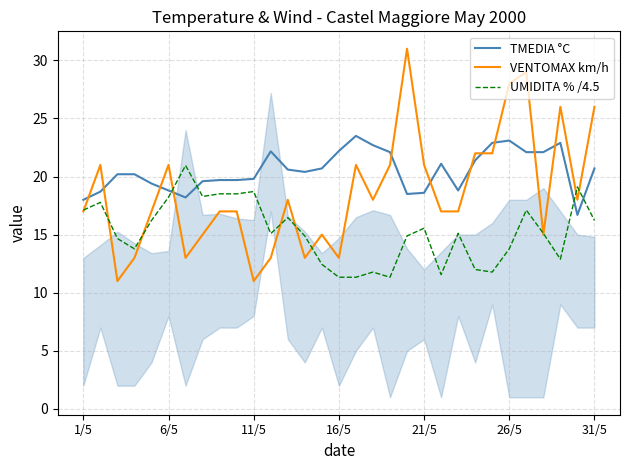

How many data points in UMIDITA % /4.5 are above 15?

17